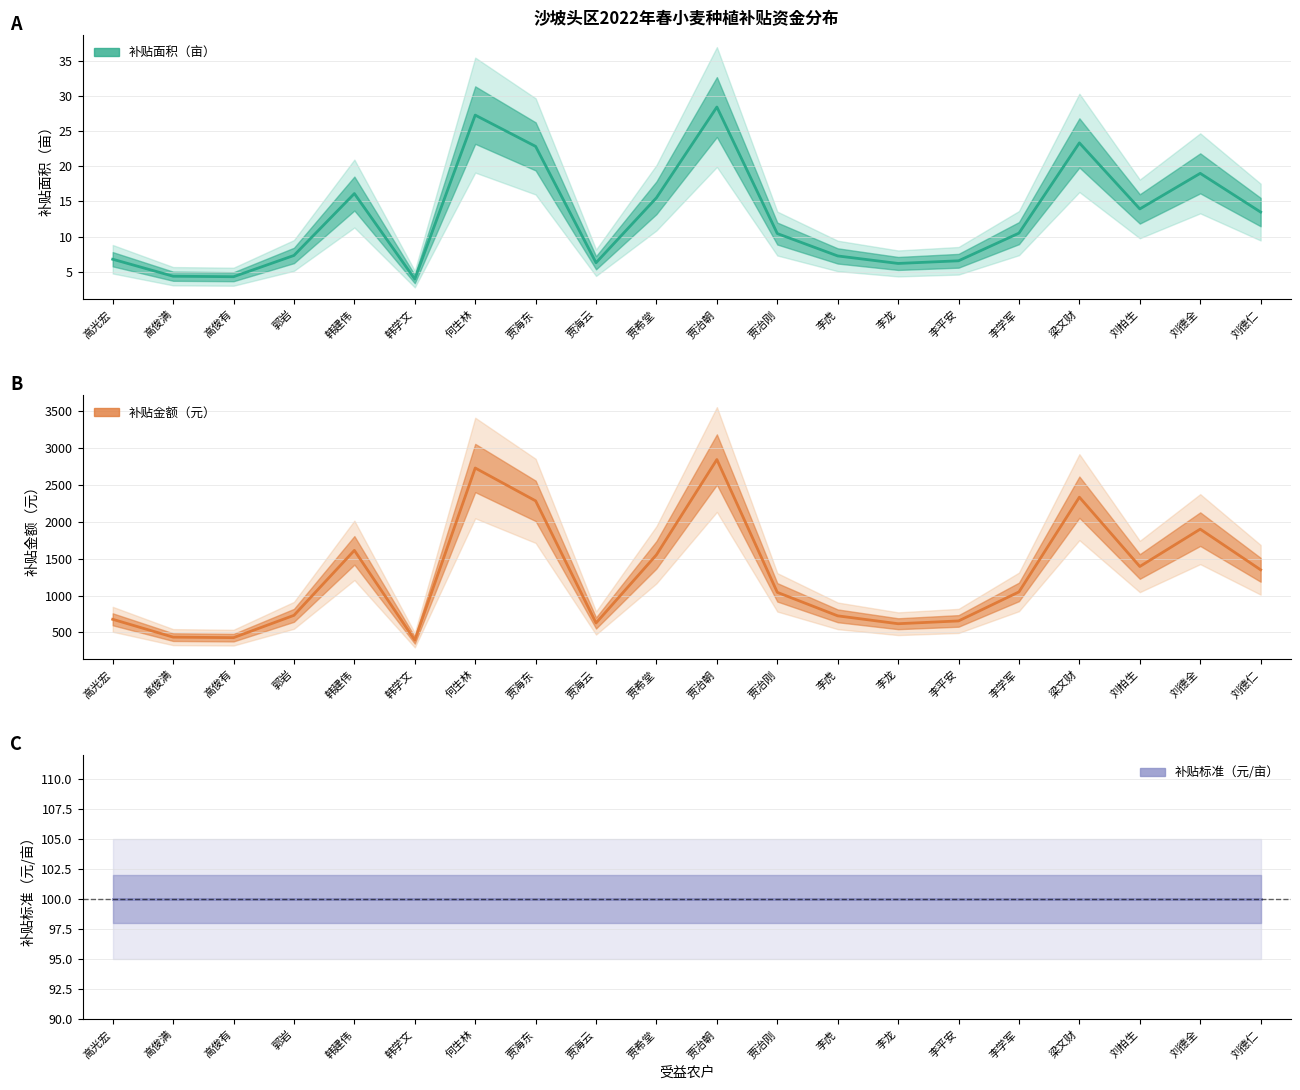

Which label corresponds to the largest value in the chart?

贾治朝